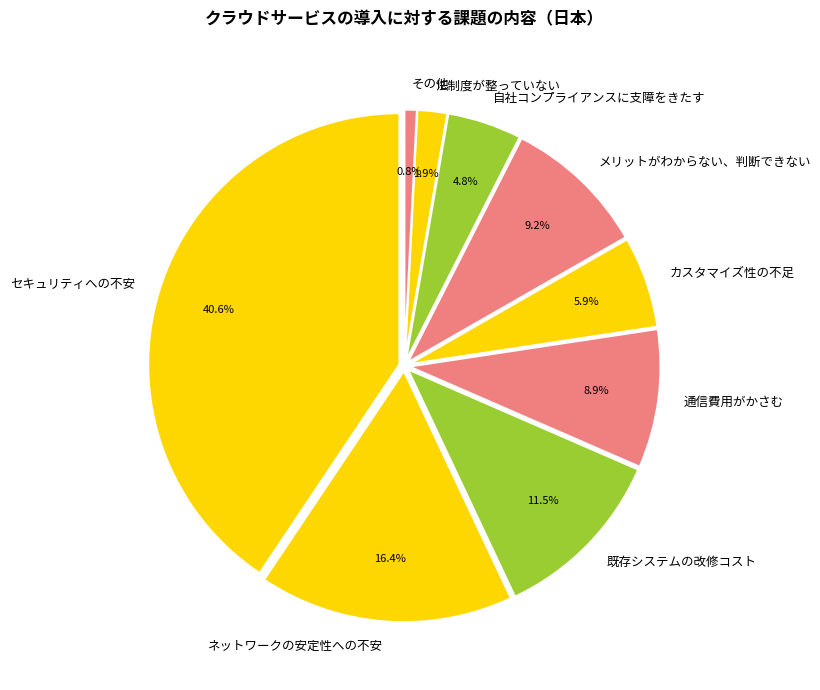

Rank the categories by value from highest to lowest.

セキュリティへの不安, ネットワークの安定性への不安, 既存システムの改修コスト, メリットがわからない、判断できない, 通信費用がかさむ, カスタマイズ性の不足, 自社コンプライアンスに支障をきたす, 法制度が整っていない, その他